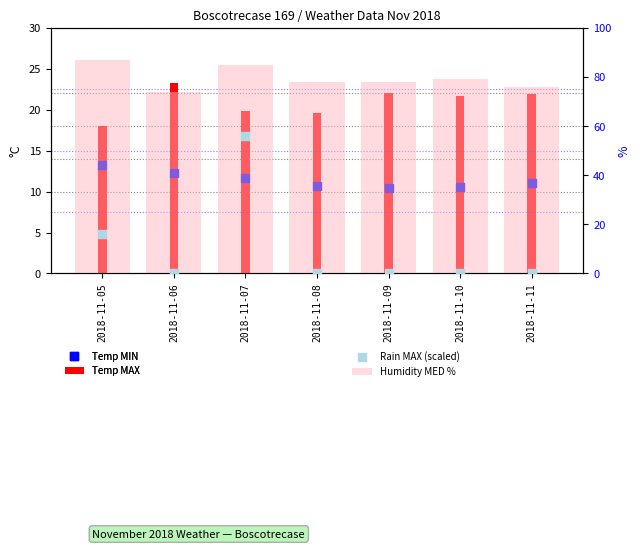

Which series has the widest spread of Y values?

Rain MAX (scaled)